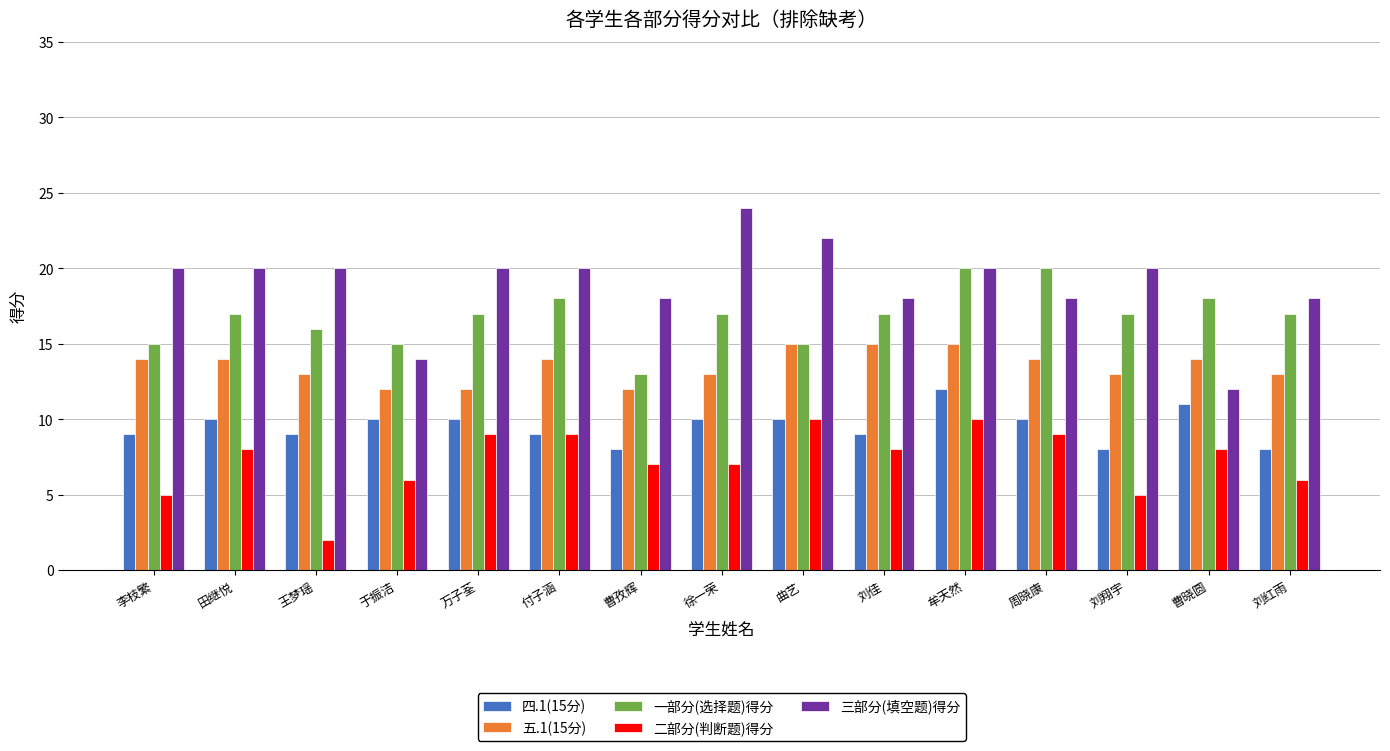

Rank the series by their average value, from highest to lowest.

三部分(填空题)得分, 一部分(选择题)得分, 五.1(15分), 四.1(15分), 二部分(判断题)得分